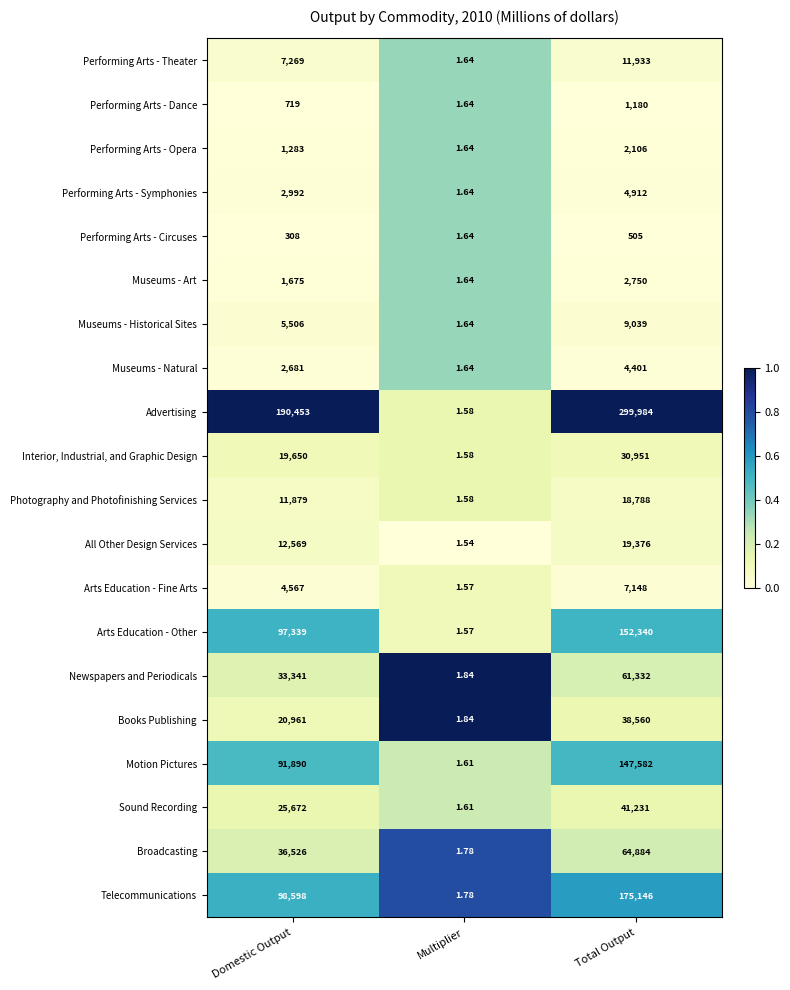

At which label is Arts Education - Other closest to 76170?

Domestic Output